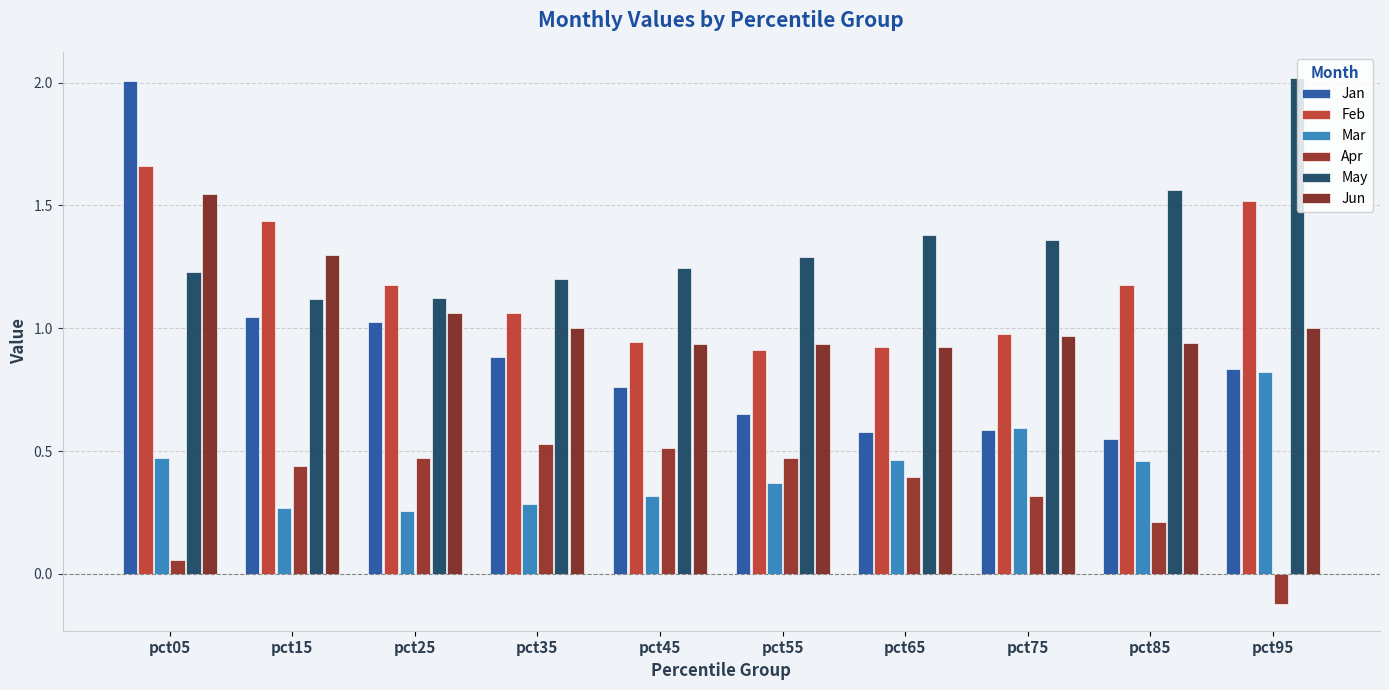

What is the maximum value shown in the chart?

2.0